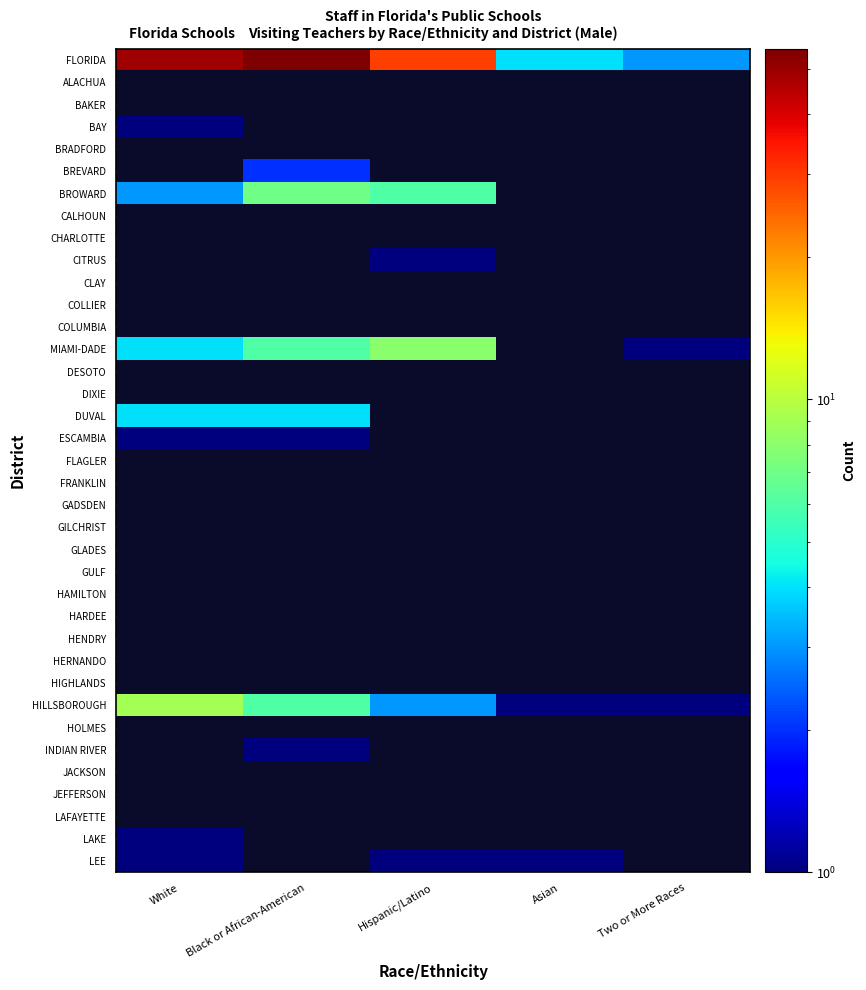

Which series changed the most between Black or African-American and Hispanic/Latino?

FLORIDA